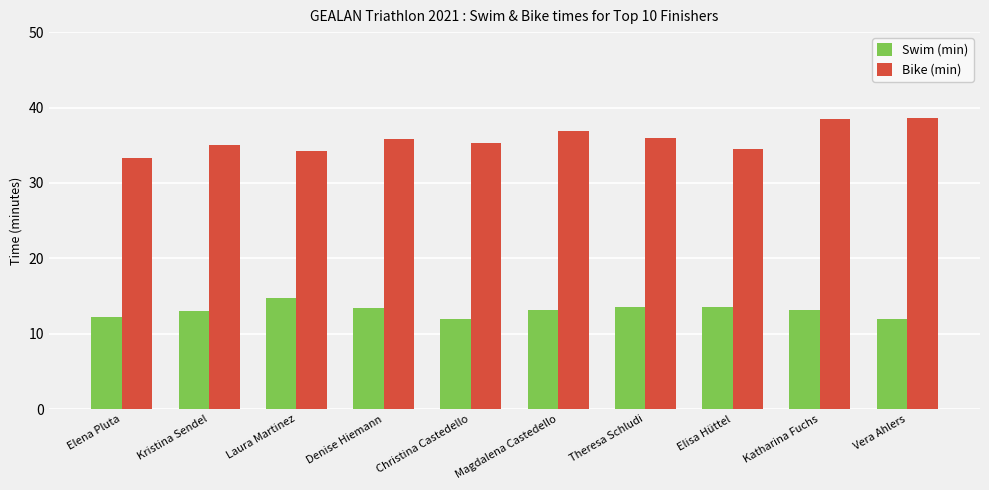

What is the difference between the maximum and minimum values in the Bike (min) series?

5.3